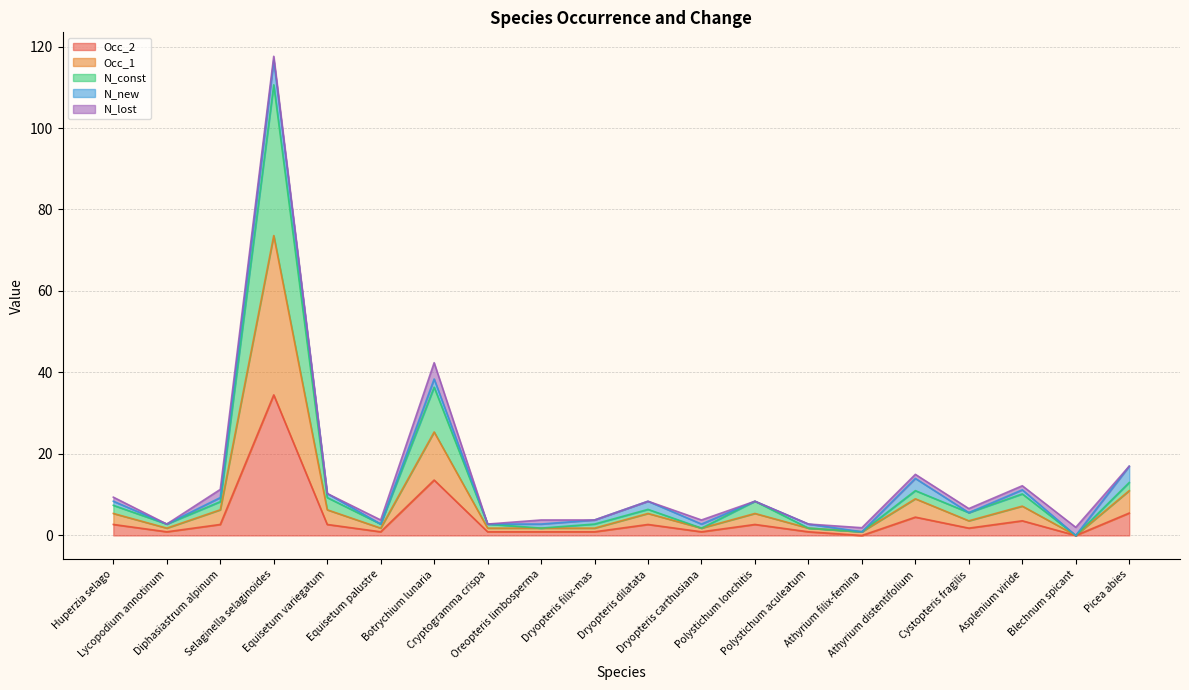

What is the maximum value for Occ_2?

34.5